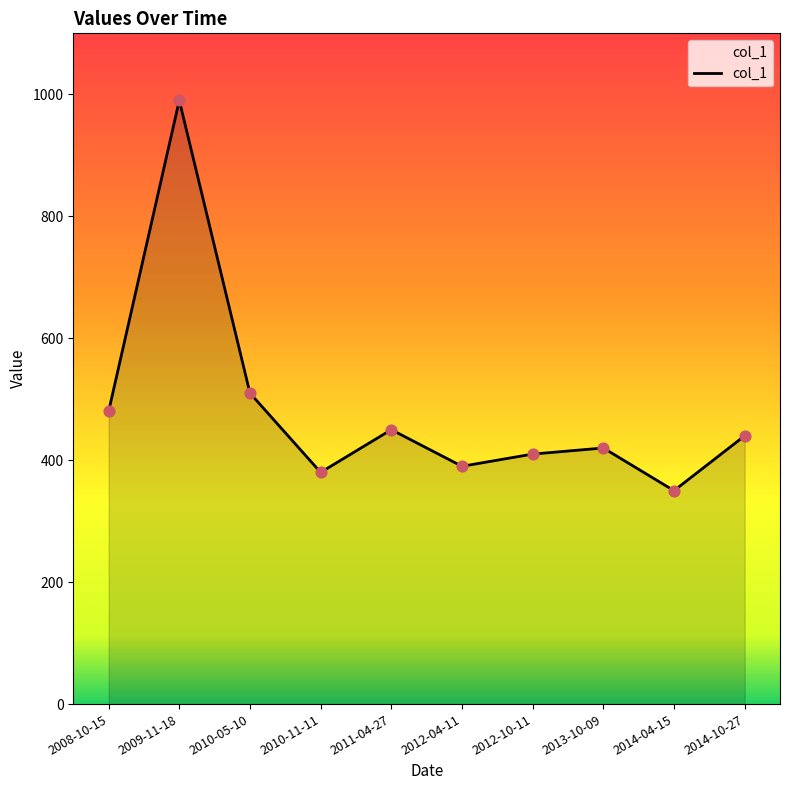

What is the ratio of the value at 2014-04-15 to the value at 2013-10-09?

0.8